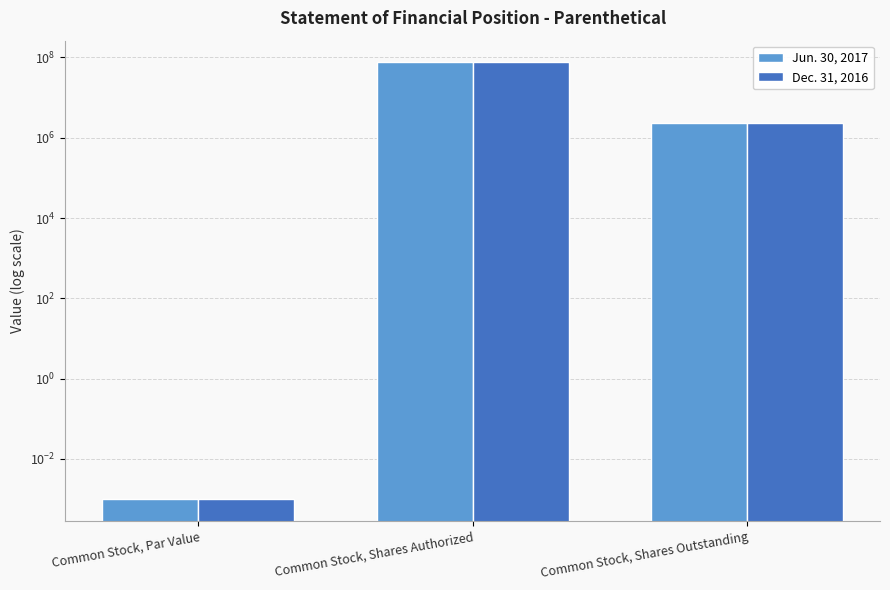

What is the label of the 3rd bar from the left?

Common Stock, Shares Outstanding